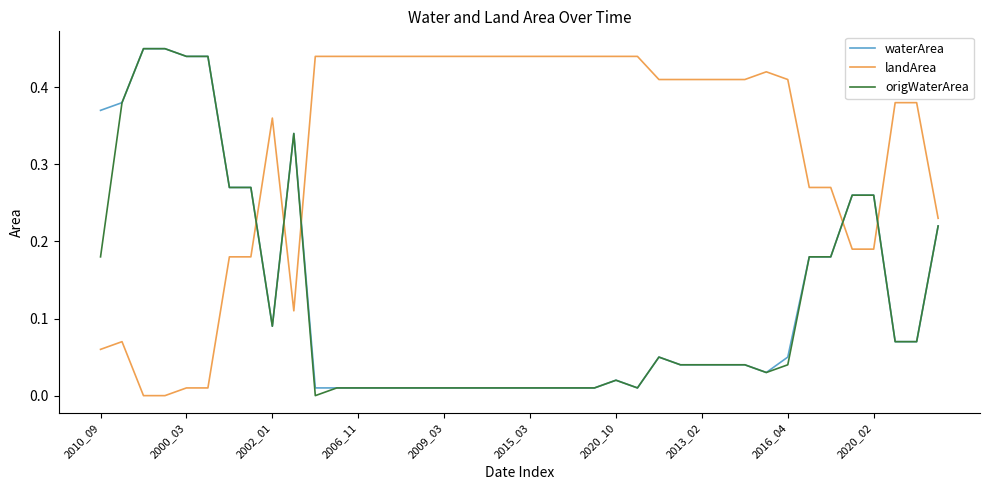

True or false: landArea and waterArea intersect in this chart.

True